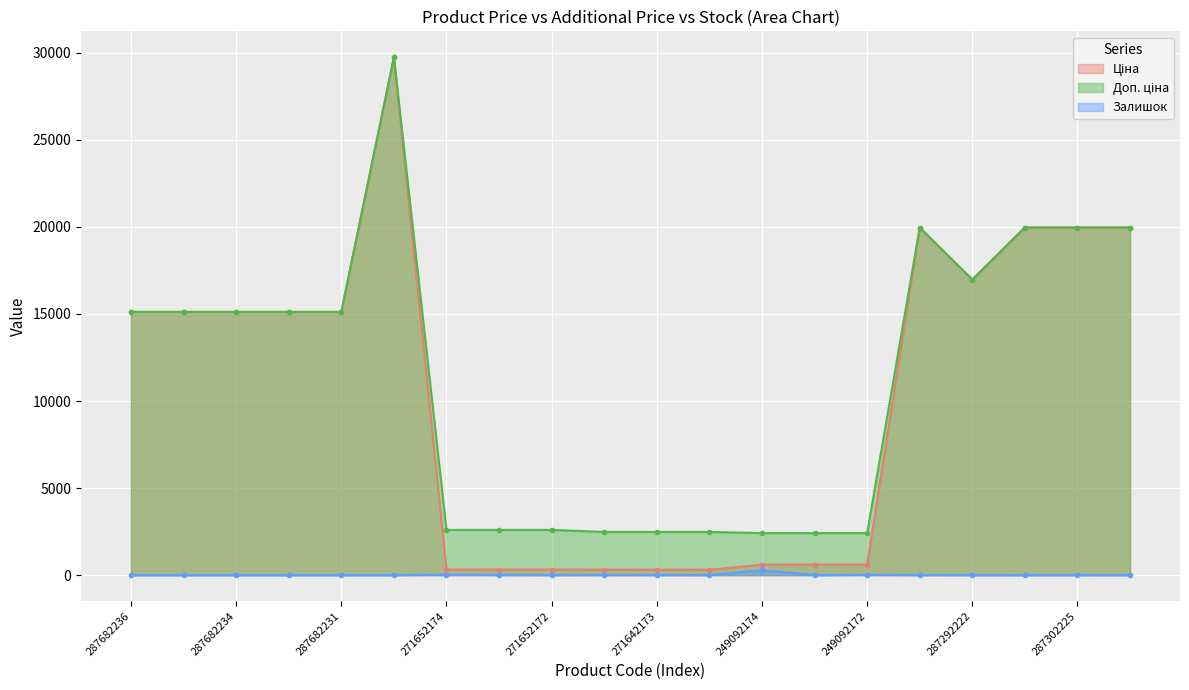

What are all the series names shown in the legend?

Ціна, Доп. ціна, Залишок